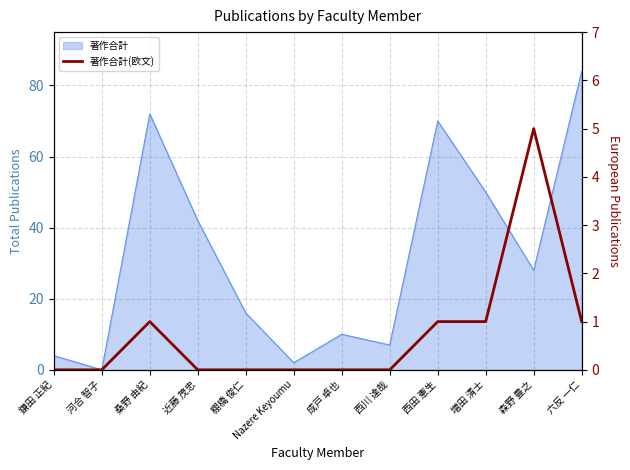

What position from the left is Nazere Keyoumu?

6